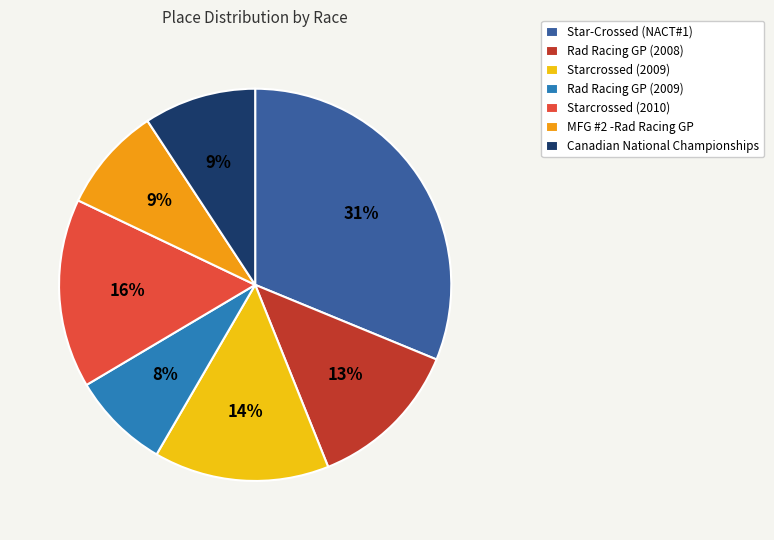

Which category has the smallest portion of the pie?

Rad Racing GP (2009)